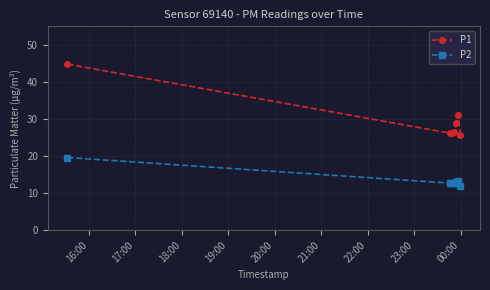

True or false: P2 and P1 intersect in this chart.

False